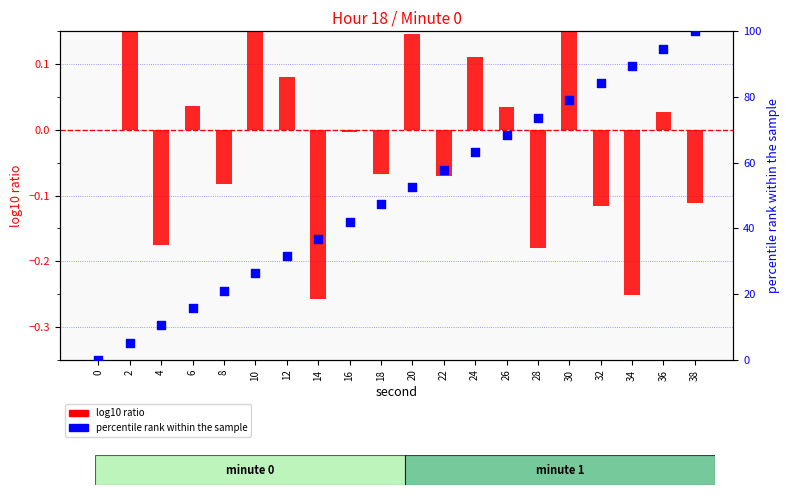

Which series contains the highest Y value?

percentile rank within the sample